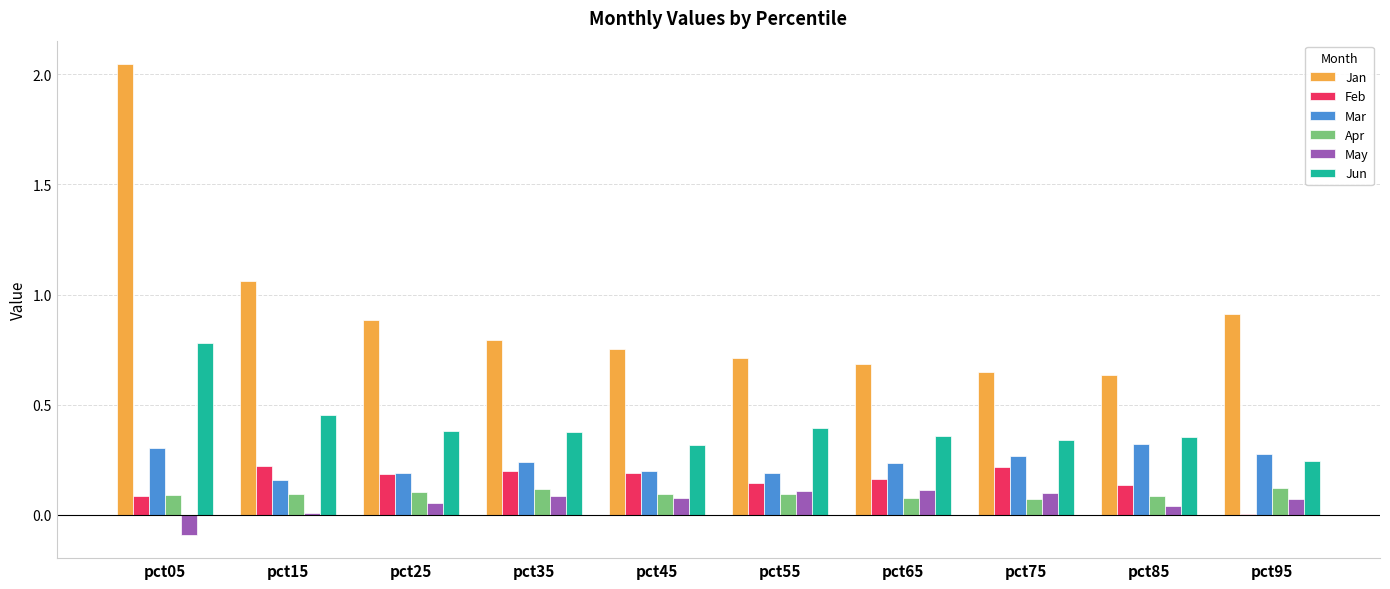

At which category is the sum across all series the highest?

pct05